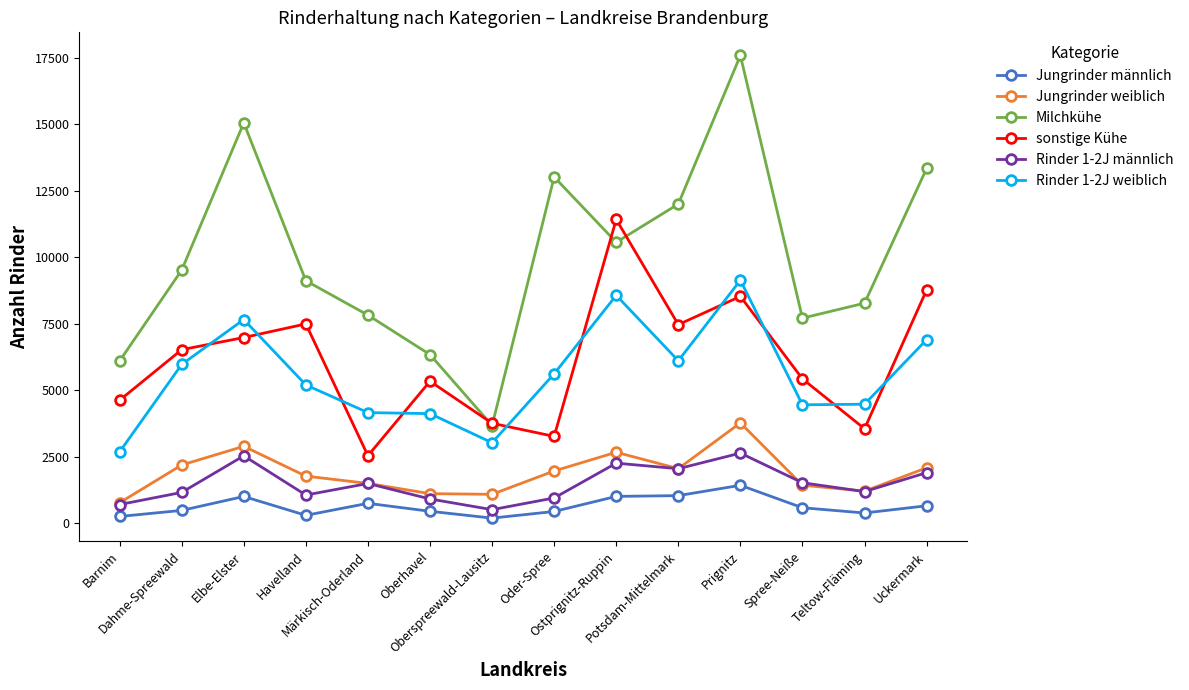

What is the difference between the maximum and second lowest values in the Rinder 1-2J weiblich series?

6112